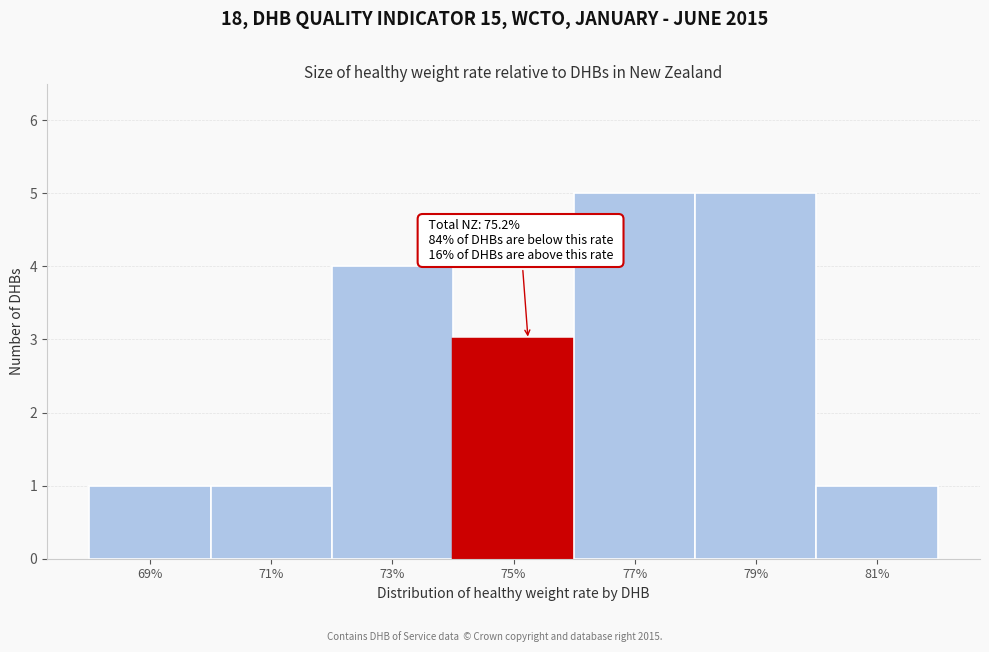

Reading left to right, extract all data points from this chart.

1	1	4	3	5	5	1